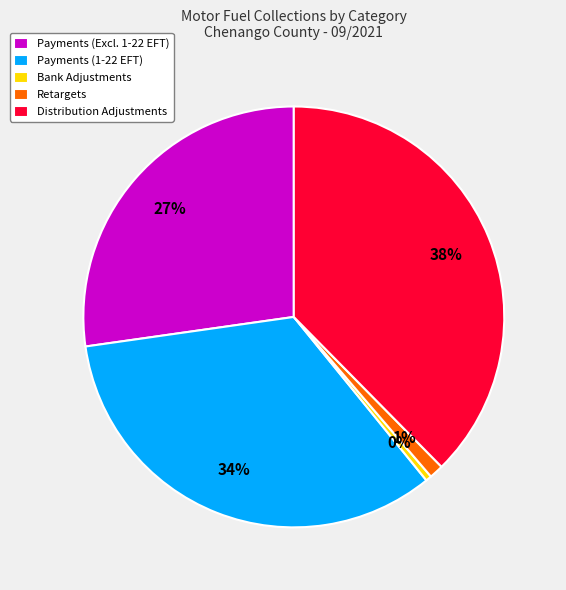

How many slices are in this pie chart?

5